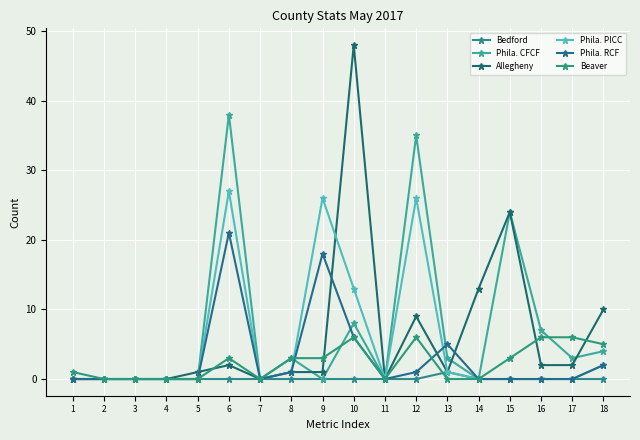

What is the difference between the second highest and minimum values in the Beaver series?

6